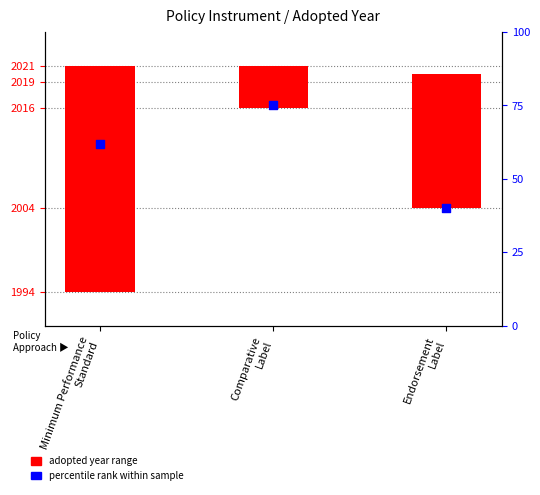

What are all the series names shown in the legend?

adopted year range, percentile rank within sample